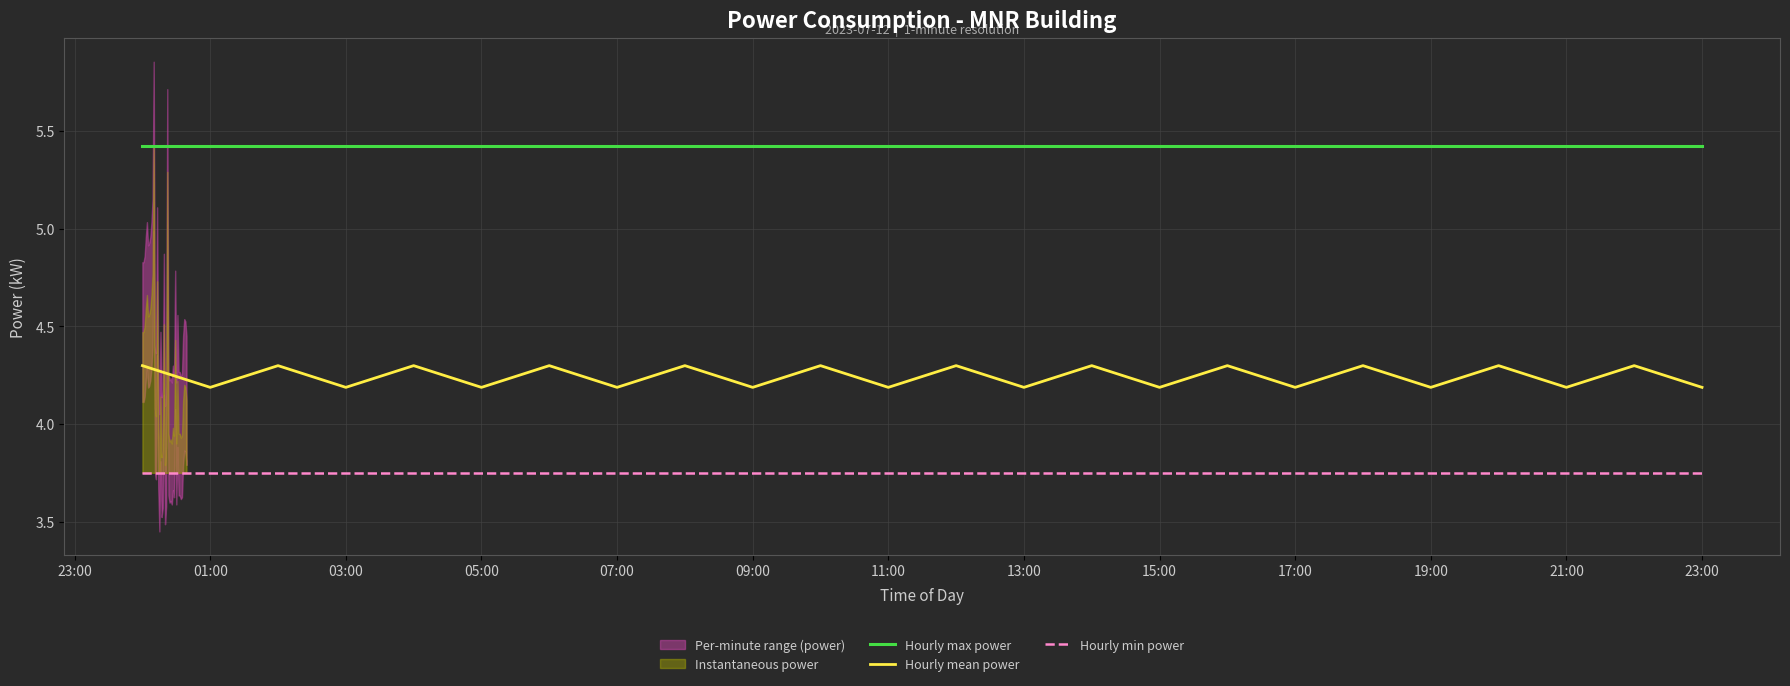

The value of Hourly max power at 05:00 is 3.5. True or false?

False